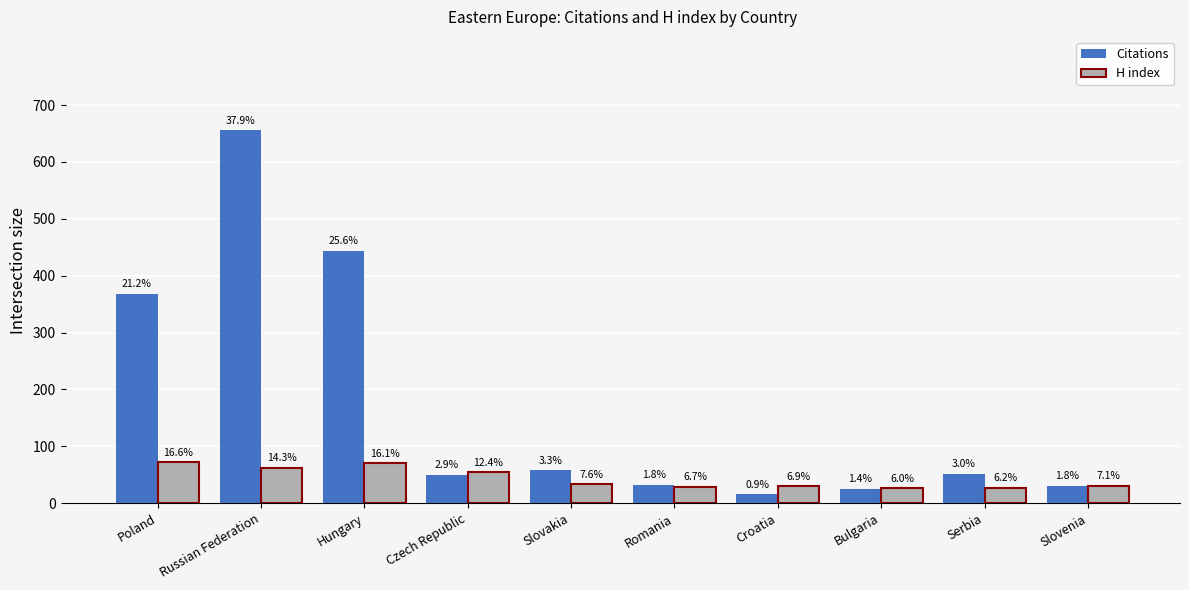

What is the sum of the Citations values at Poland and Serbia?

420